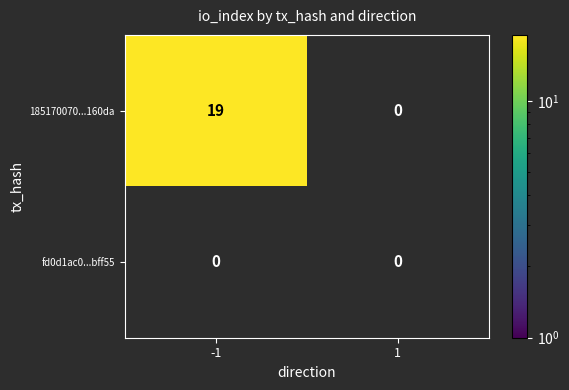

What is the sum of the 185170070...160da values at 1 and -1?

19